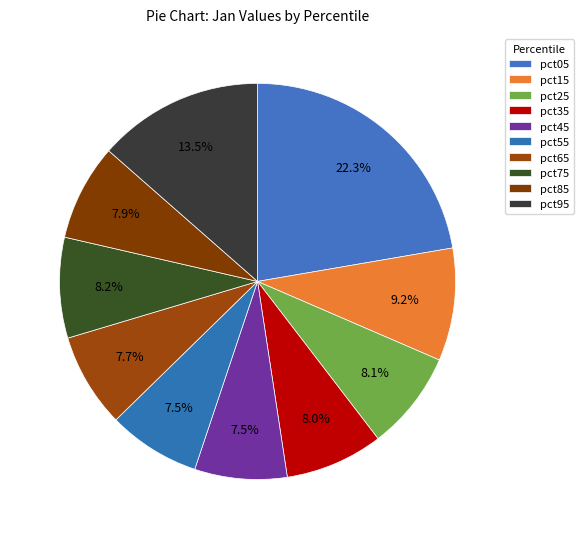

Count the number of slices in the pie.

10